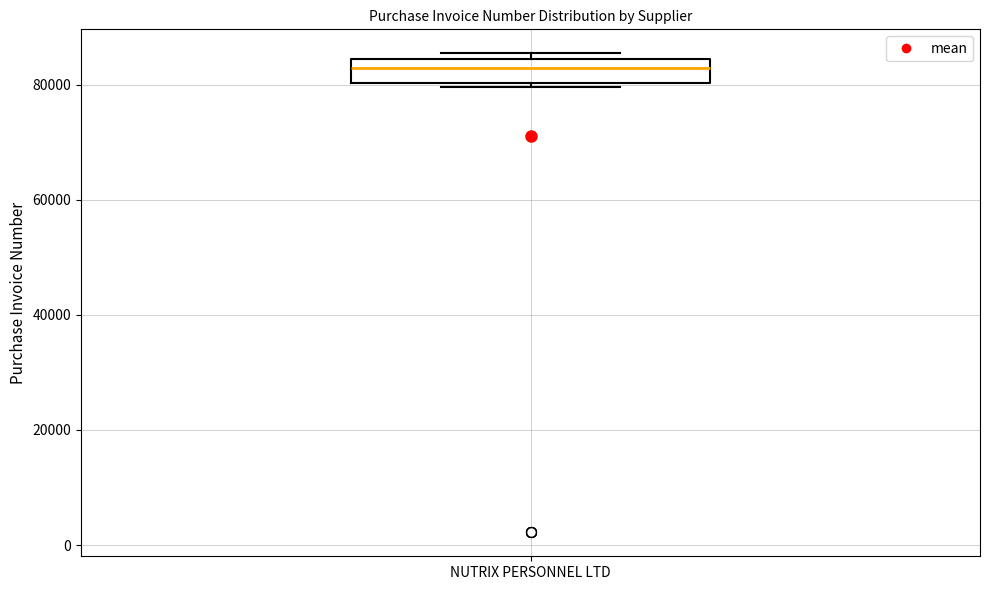

Where does the median line of the box for NUTRIX PERSONNEL LTD sit on the y-axis? The values are not printed on the chart, so give them approximately, as read against the axis.

82000